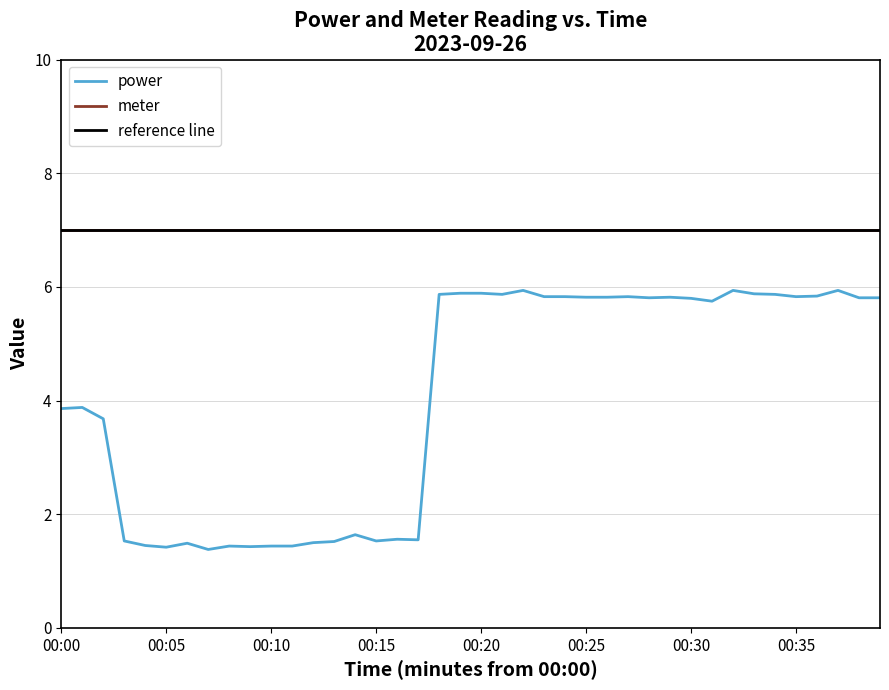

What is the value of the 18th point from the left?

1.6